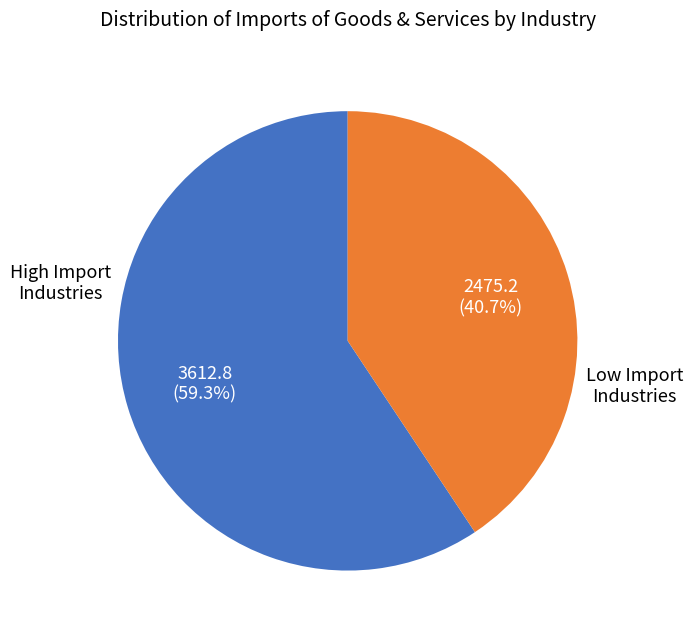

What portion of the pie excludes Low Import Industries?

59.3%